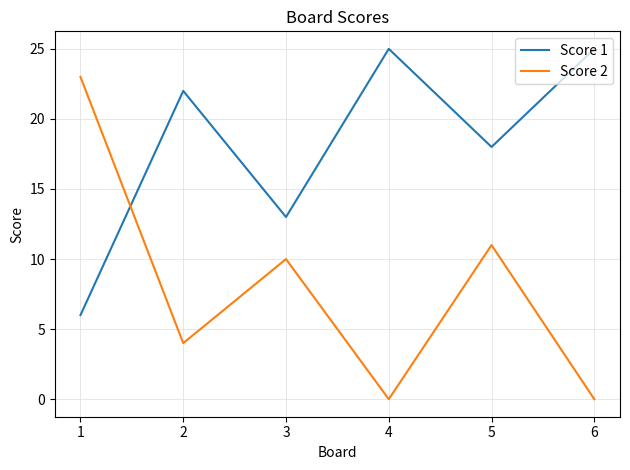

How many interior local peaks does the Score 2 series have?

2